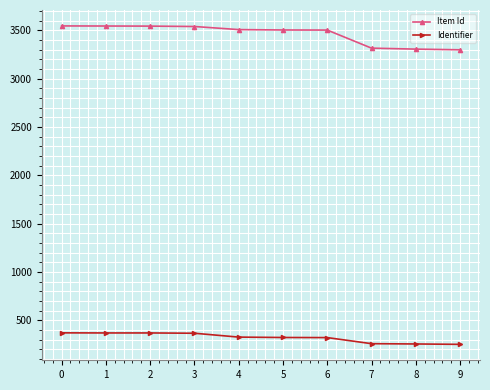

Is the value of Item Id at 5 greater than the value of Identifier at 8?

Yes